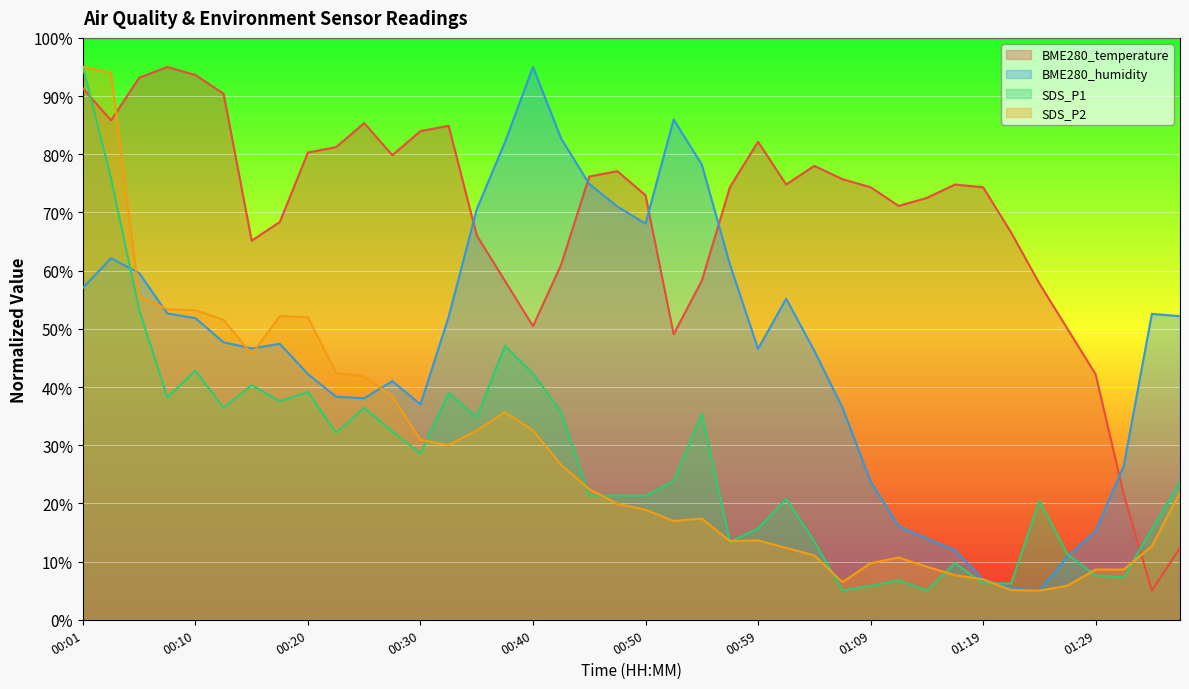

How many lines are shown in the chart?

4